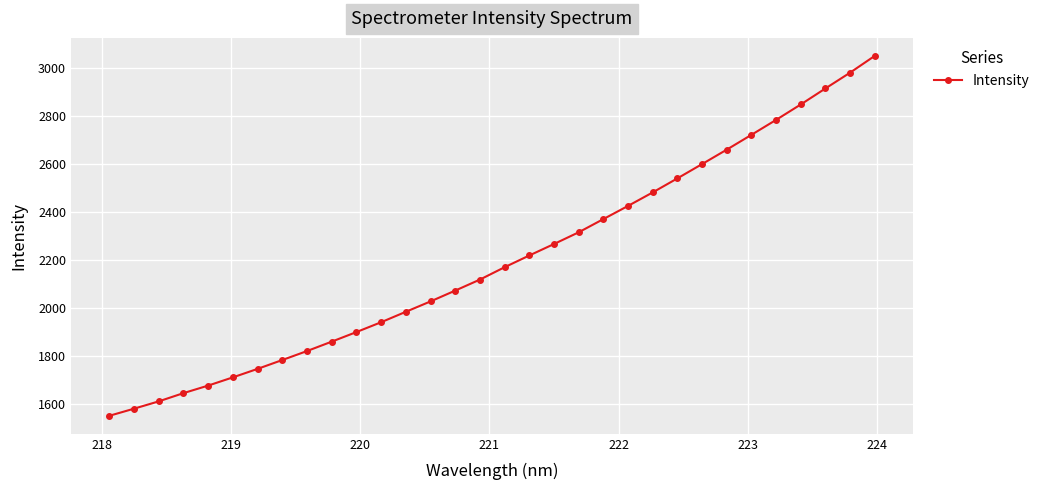

What is the minimum value shown in the chart?

1548.9